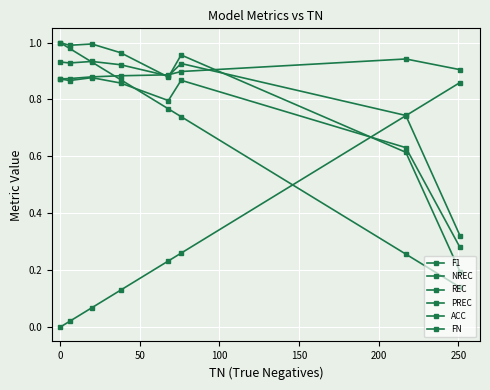

How many data points does each series have?

8